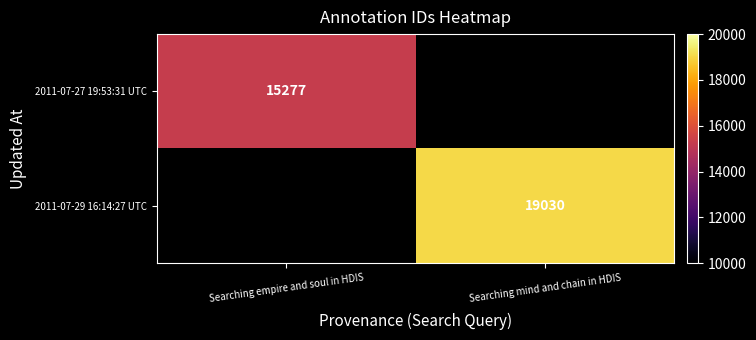

Is it true that 2011-07-27 19:53:31 UTC equals 15277 at Searching empire and soul in HDIS?

True